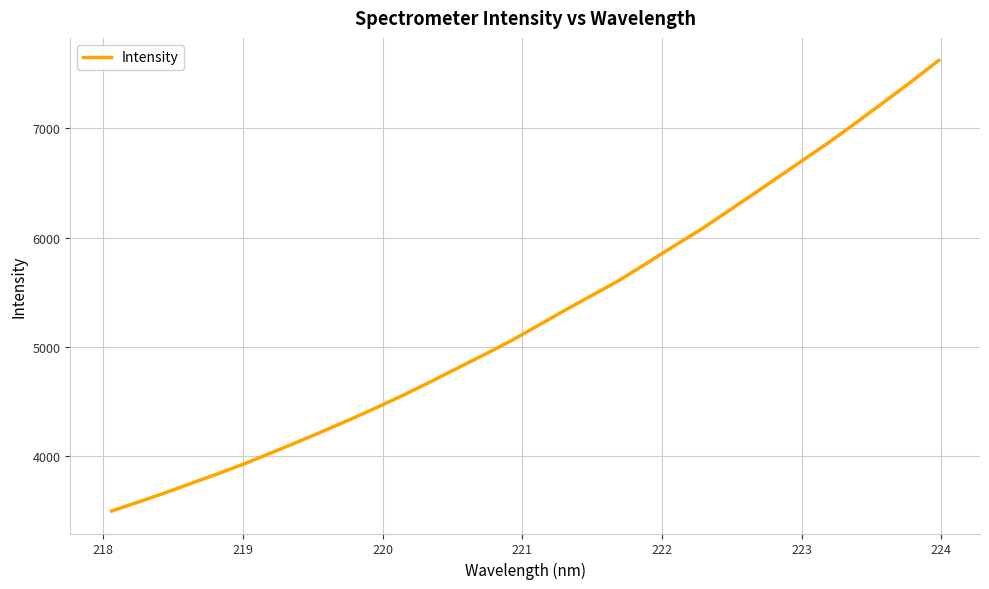

What is the smallest value displayed?

3500.0